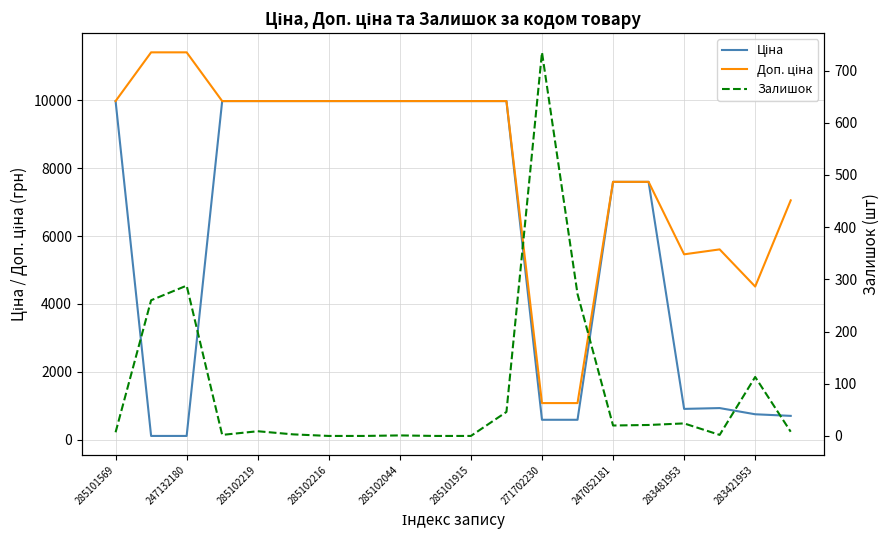

What is the difference between the second highest and minimum values in the Ціна series?

9860.9